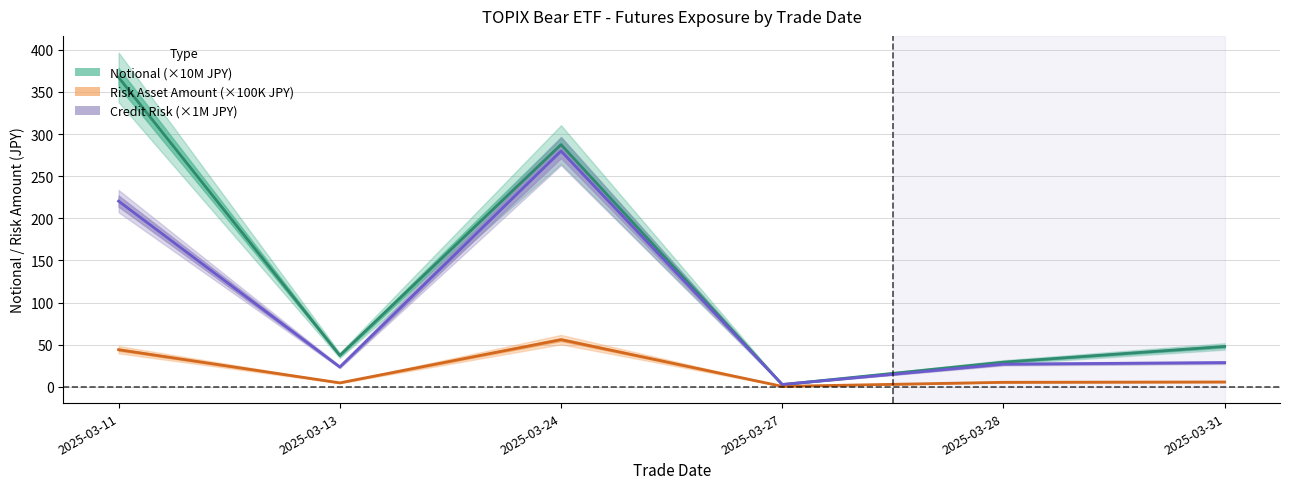

Which category has the highest value in the notional series?

2025-03-11